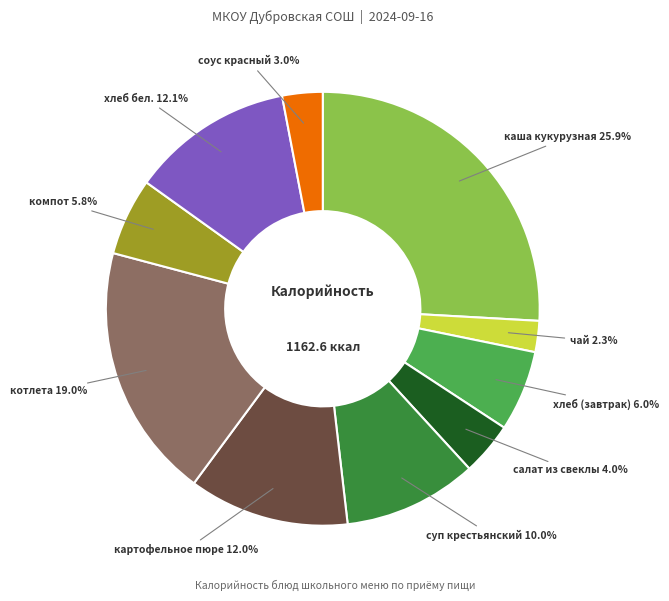

Does any single category account for the majority?

No